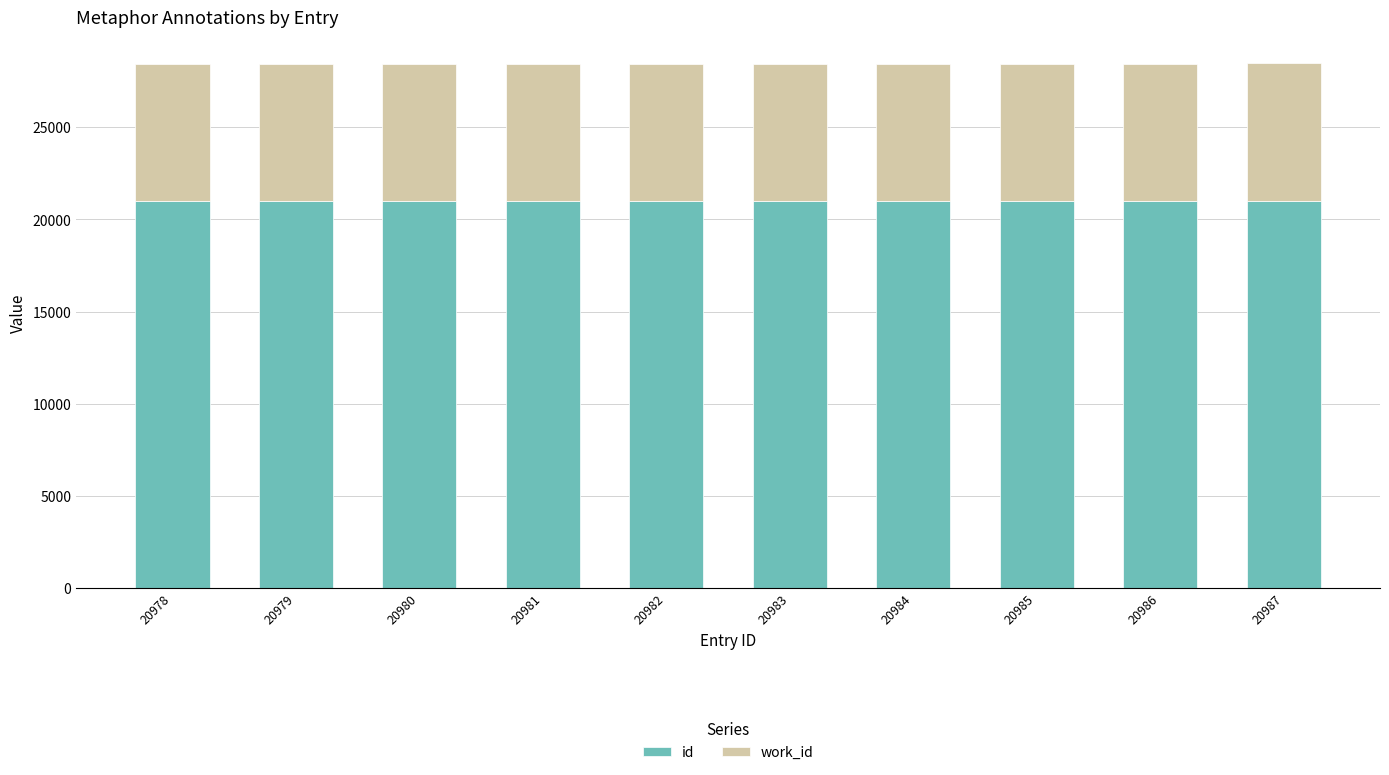

What is the sum of all id values?

209825